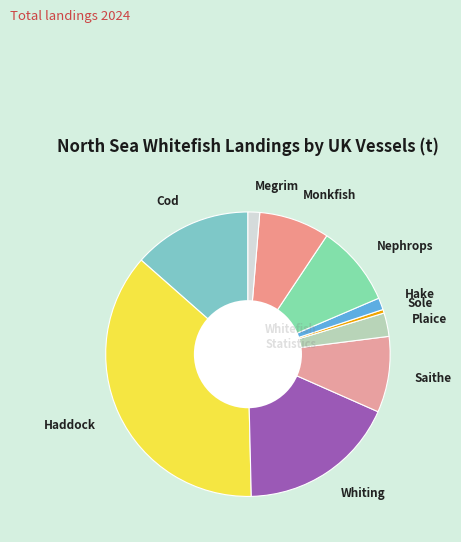

How many slices are in this pie chart?

10